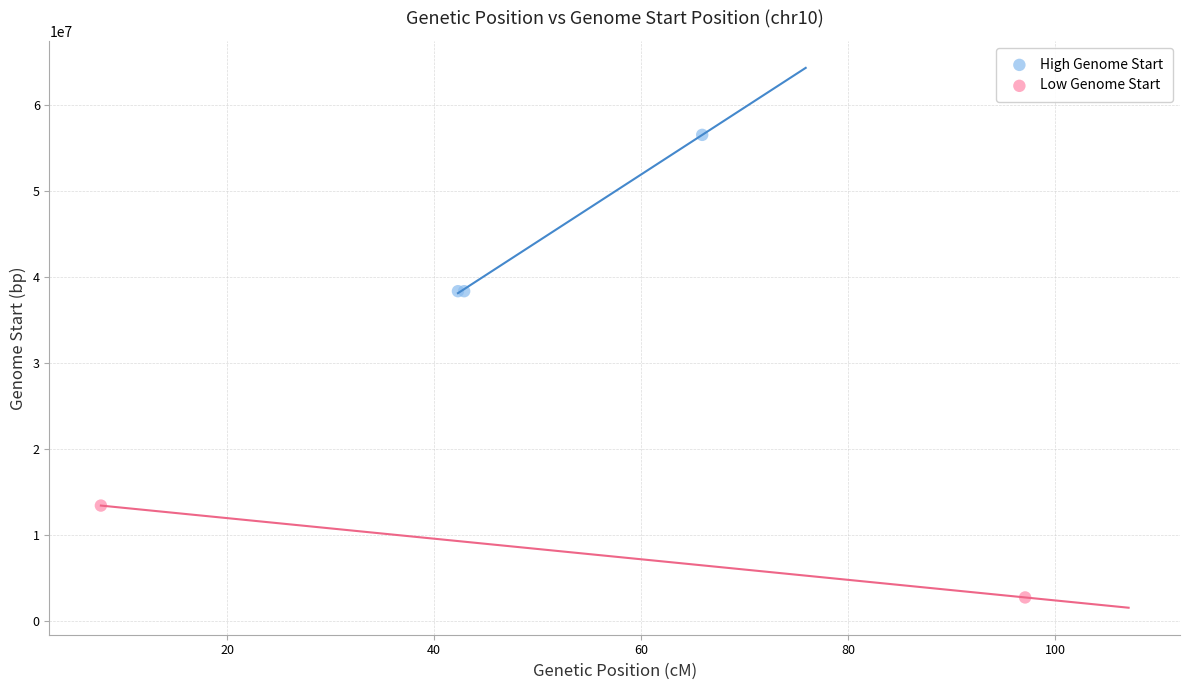

What are all the series names shown in the legend?

High Genome Start, Low Genome Start